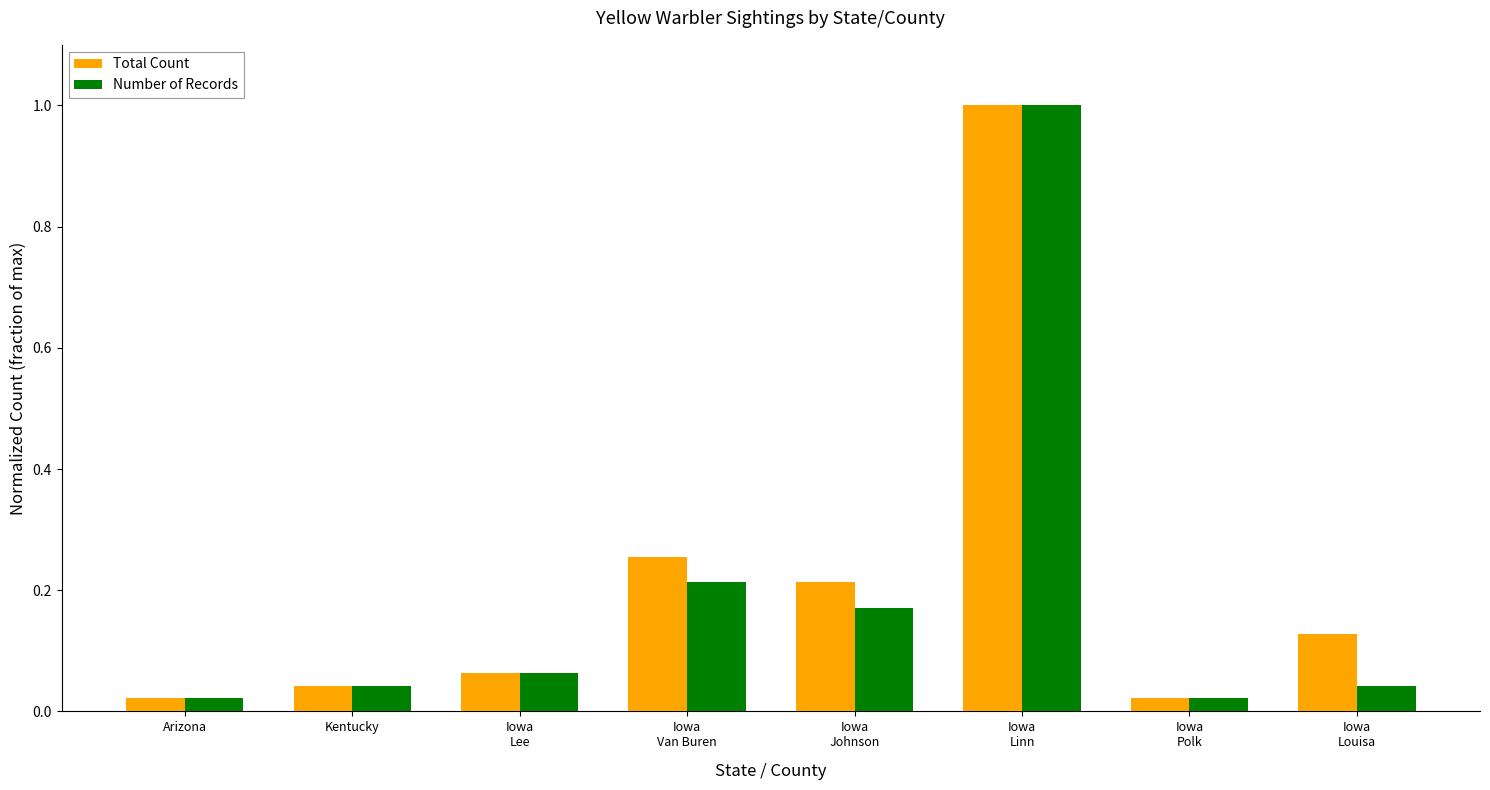

How many groups of bars are there?

8